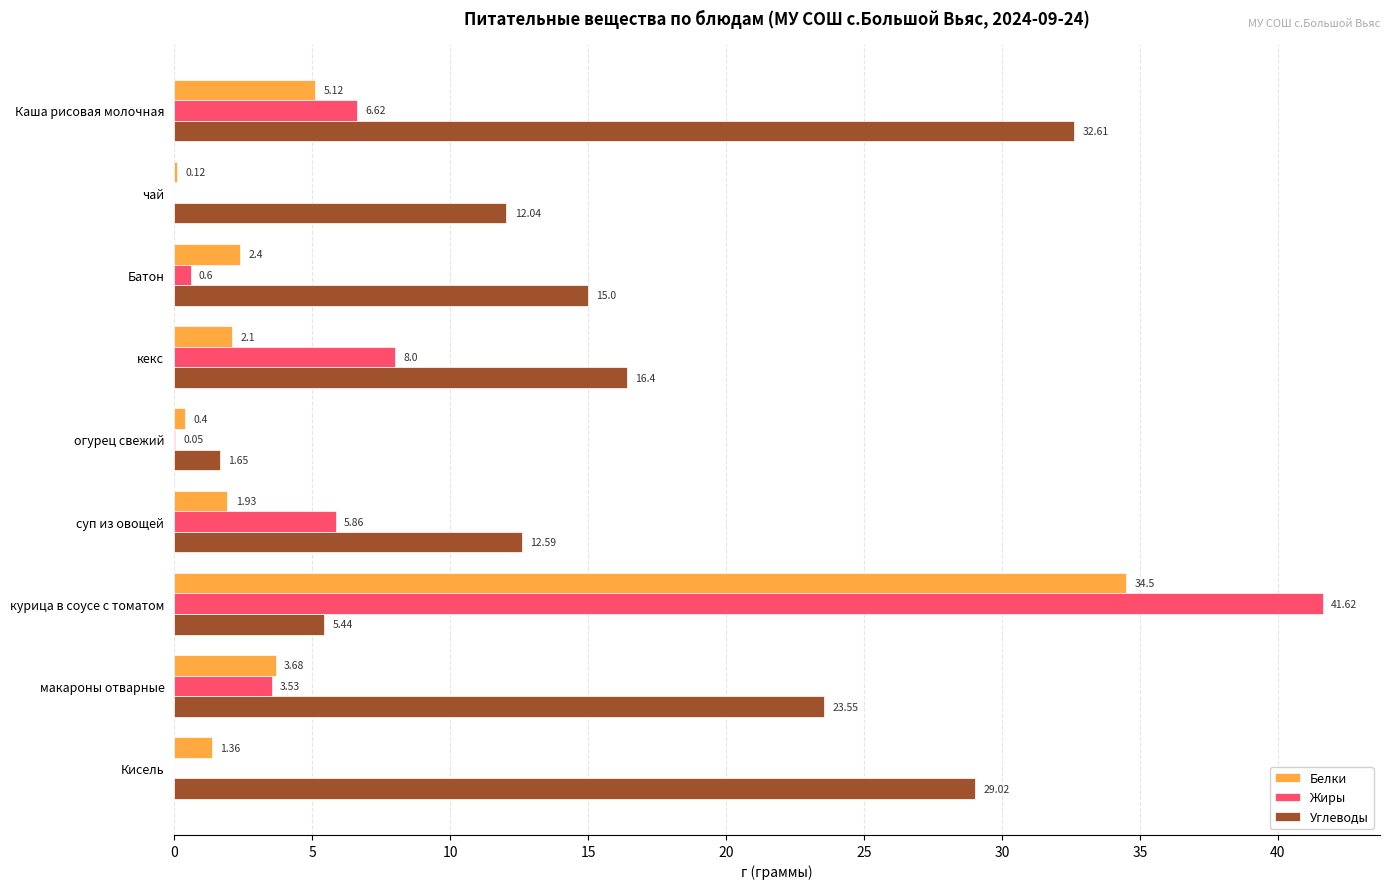

Which category has the highest value in the Углеводы series?

Каша рисовая молочная